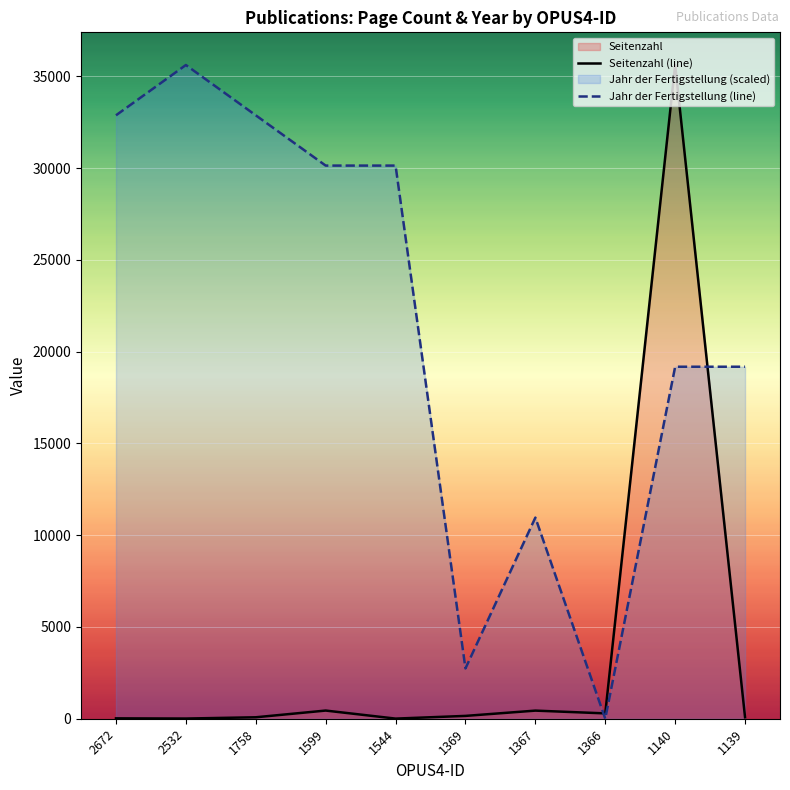

What is the sum of the Jahr der Fertigstellung (line) values at 2672 and 1758?

65763.7